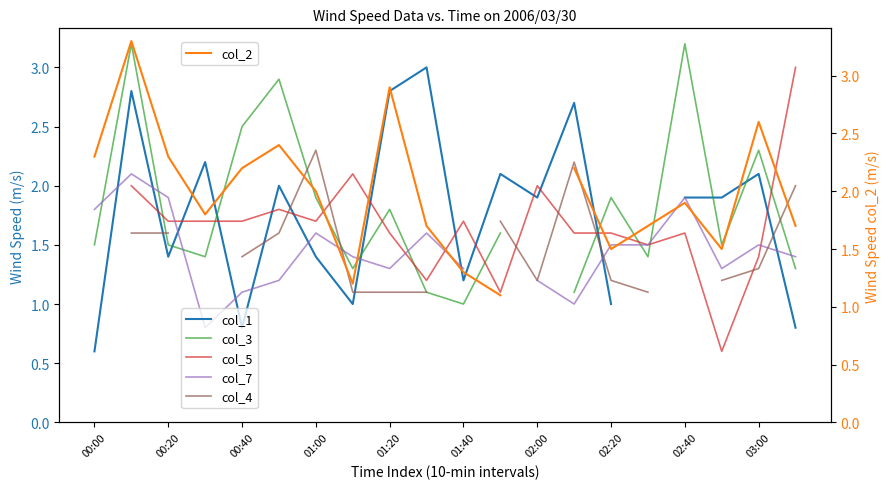

How many values in the col_2 series exceed 2?

8